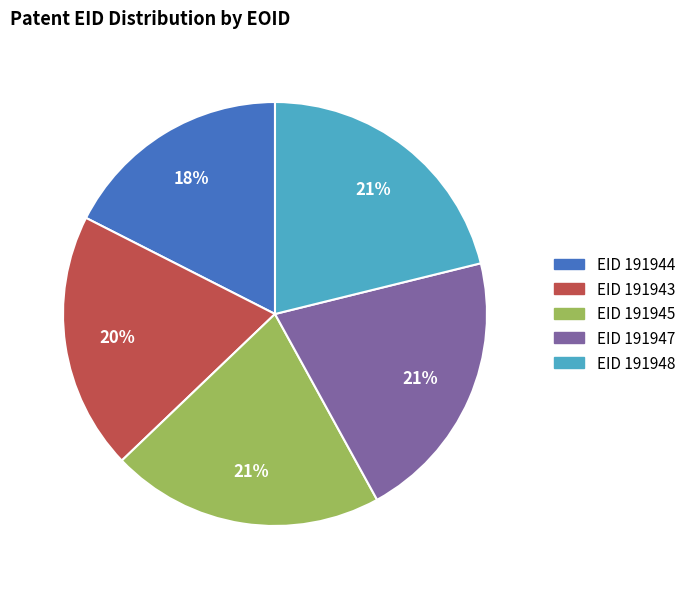

Does any single category account for the majority?

No